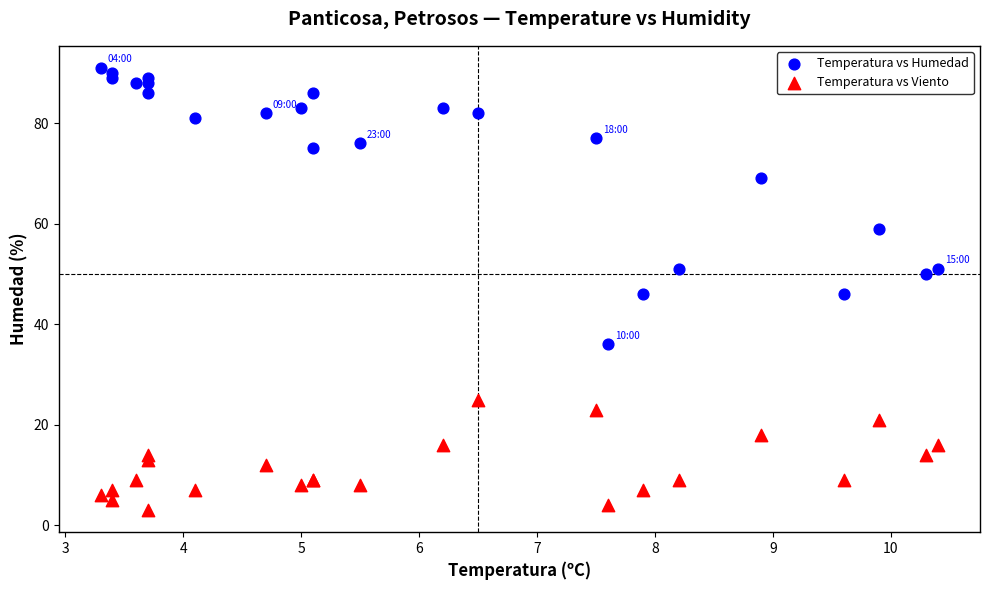

Which series contains the lowest Y value?

Temperatura vs Viento